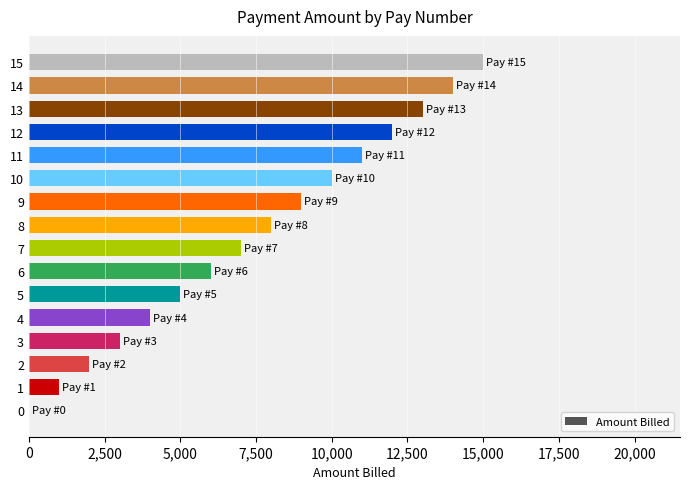

The value at 5 is 1003. True or false?

False